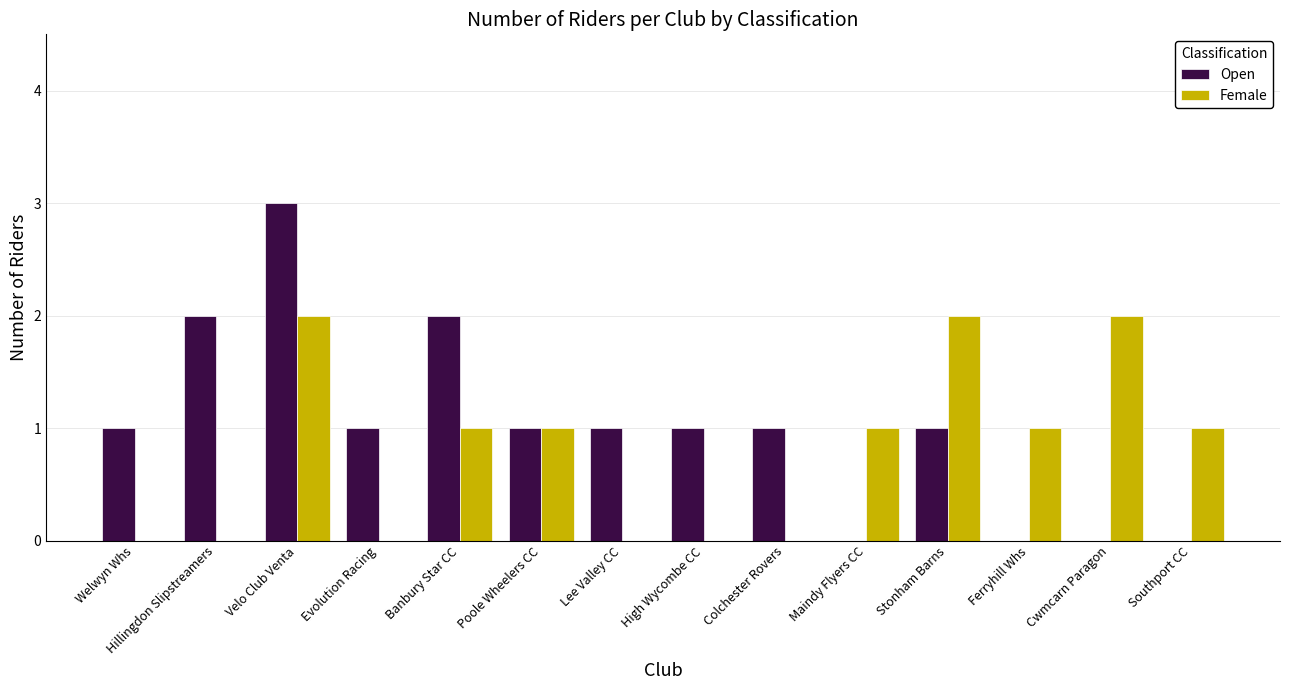

At which category does the chart reach its peak across all series?

Velo Club Venta